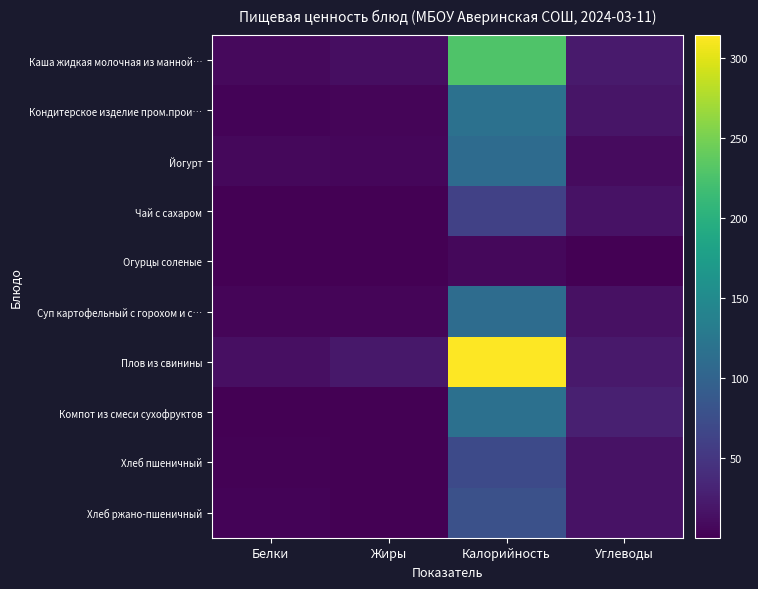

Reading left to right, what are all the values shown in this chart?

Каша жидкая молочная из манной…: Белки=8.3	Жиры=11.3	Калорийность=227.3	Углеводы=23.2
Кондитерское изделие пром.прои…: Белки=3.5	Жиры=3.8	Калорийность=117.5	Углеводы=17.4
Йогурт: Белки=6.4	Жиры=5.5	Калорийность=110.2	Углеводы=8.8
Чай с сахаром: Белки=0.1	Жиры=0.0	Калорийность=60.5	Углеводы=15.0
Огурцы соленые: Белки=0.5	Жиры=0.1	Калорийность=6.5	Углеводы=1.0
Суп картофельный с горохом и с…: Белки=4.5	Жиры=4.3	Калорийность=111.1	Углеводы=13.6
Плов из свинины: Белки=12.8	Жиры=19.8	Калорийность=314.2	Углеводы=21.1
Компот из смеси сухофруктов: Белки=0.7	Жиры=0.1	Калорийность=115.6	Углеводы=28.0
Хлеб пшеничный: Белки=2.3	Жиры=0.2	Калорийность=70.2	Углеводы=14.8
Хлеб ржано-пшеничный: Белки=2.6	Жиры=0.5	Калорийность=78.1	Углеводы=15.8